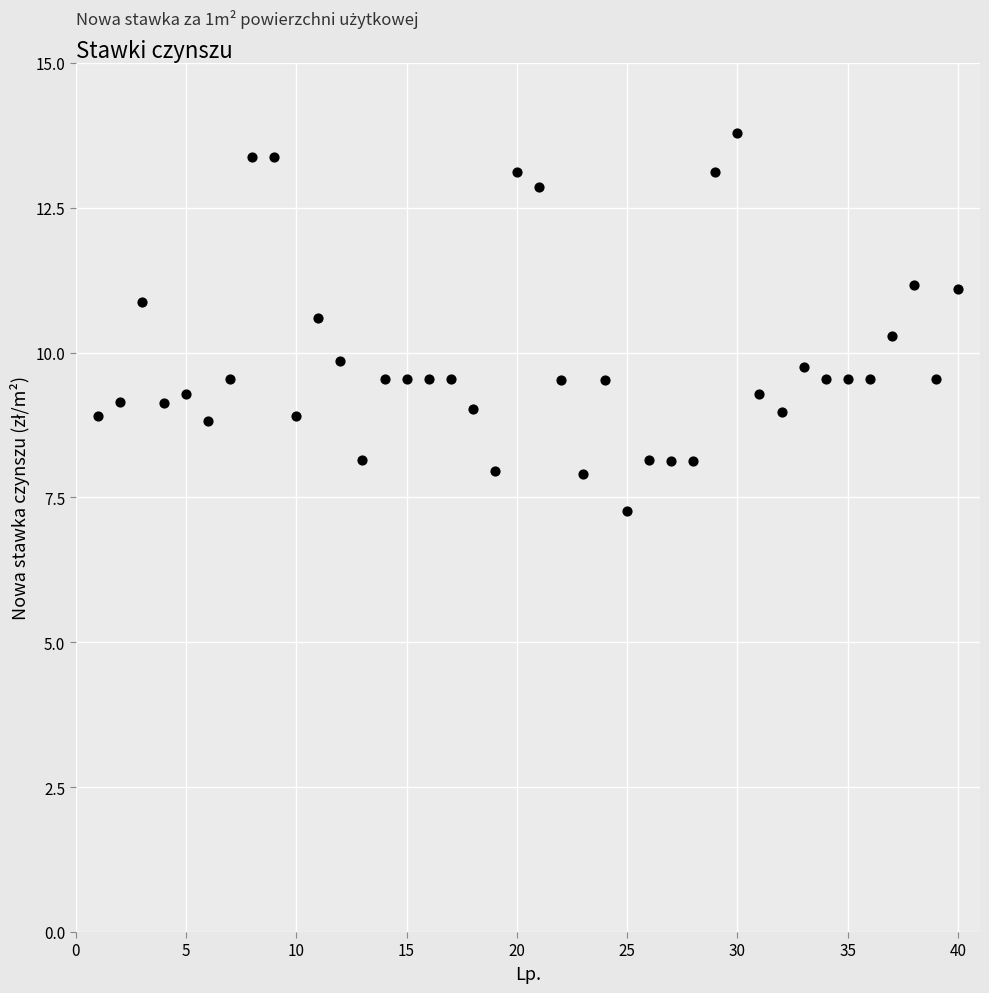

What is the range of X values (max minus min)?

39.0